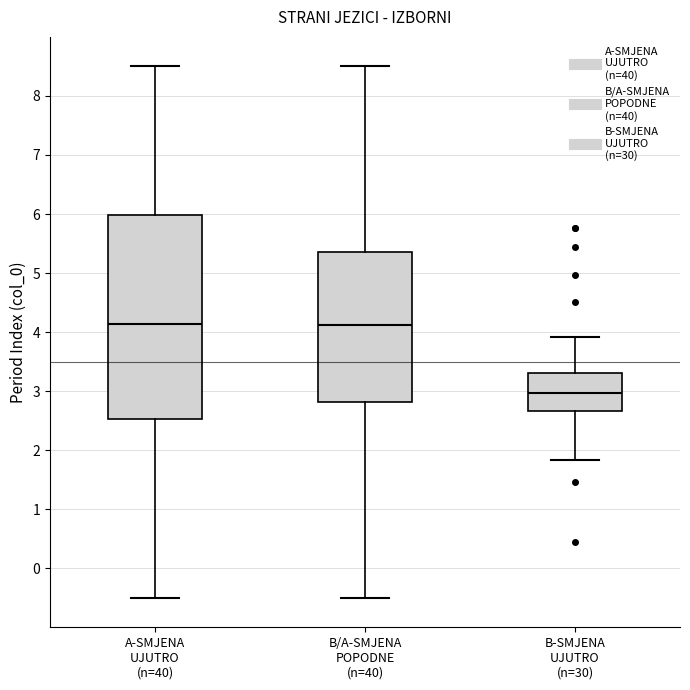

Which box has the lowest median line?

B-SMJENA UJUTRO (n=30)